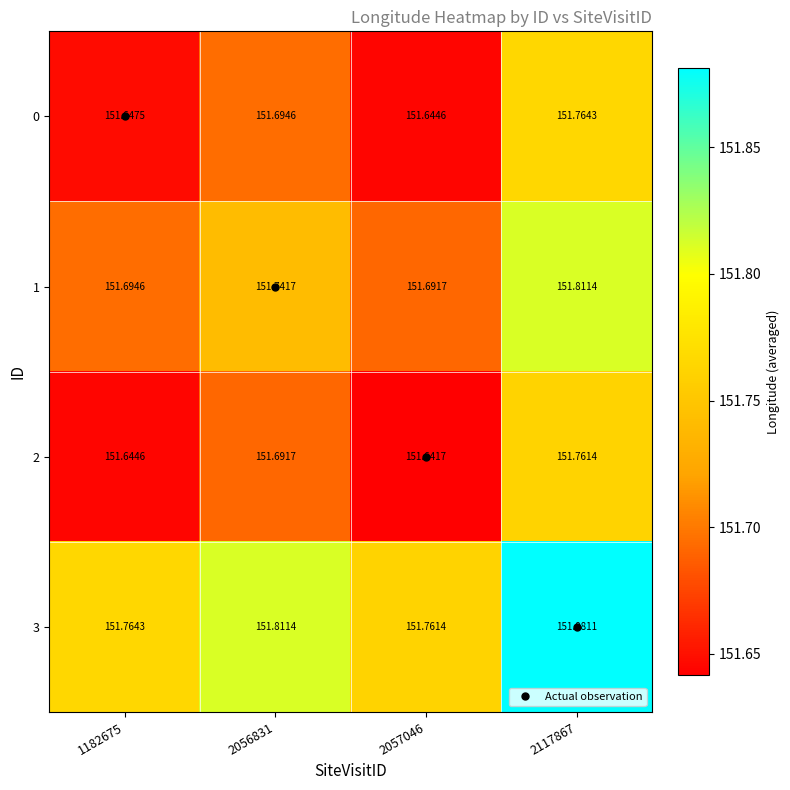

Is the value of 0 at 2056831 greater than the value of 1 at 2056831?

No